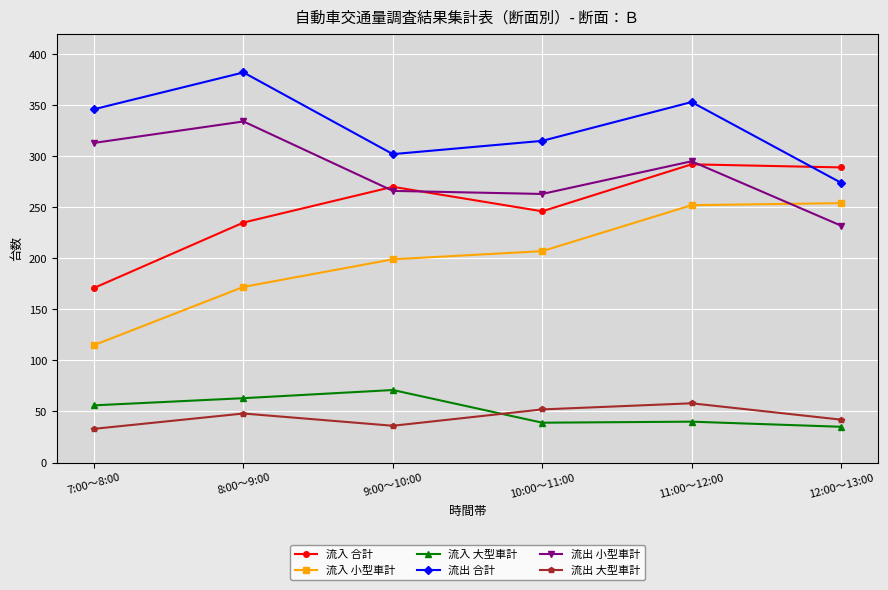

Which series has the largest total across all categories?

流出 合計